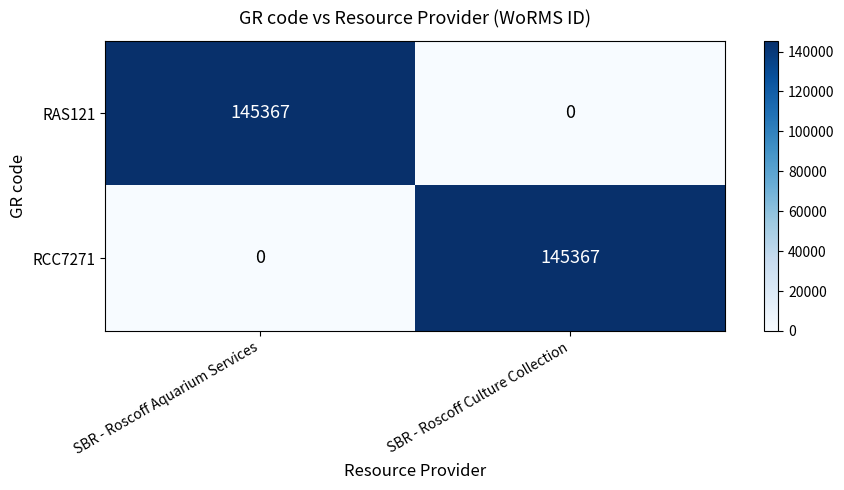

What is the average value of the RCC7271 series?

72684